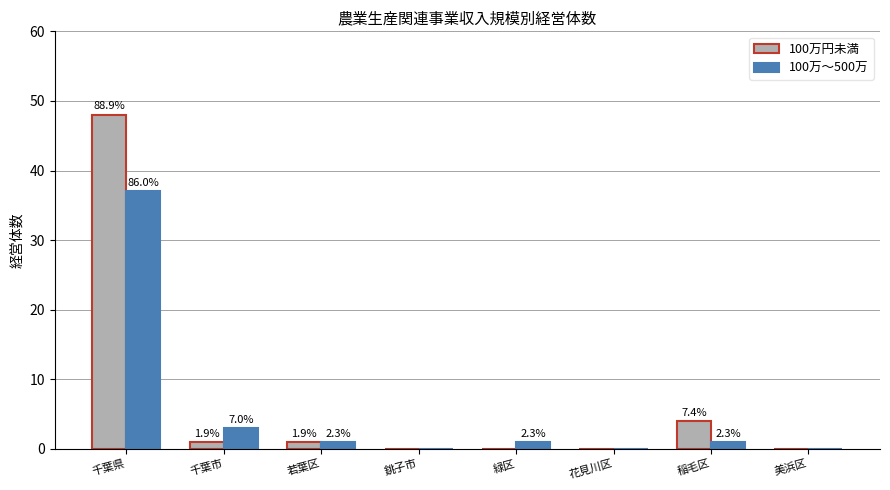

Does the chart contain stacked bars?

No